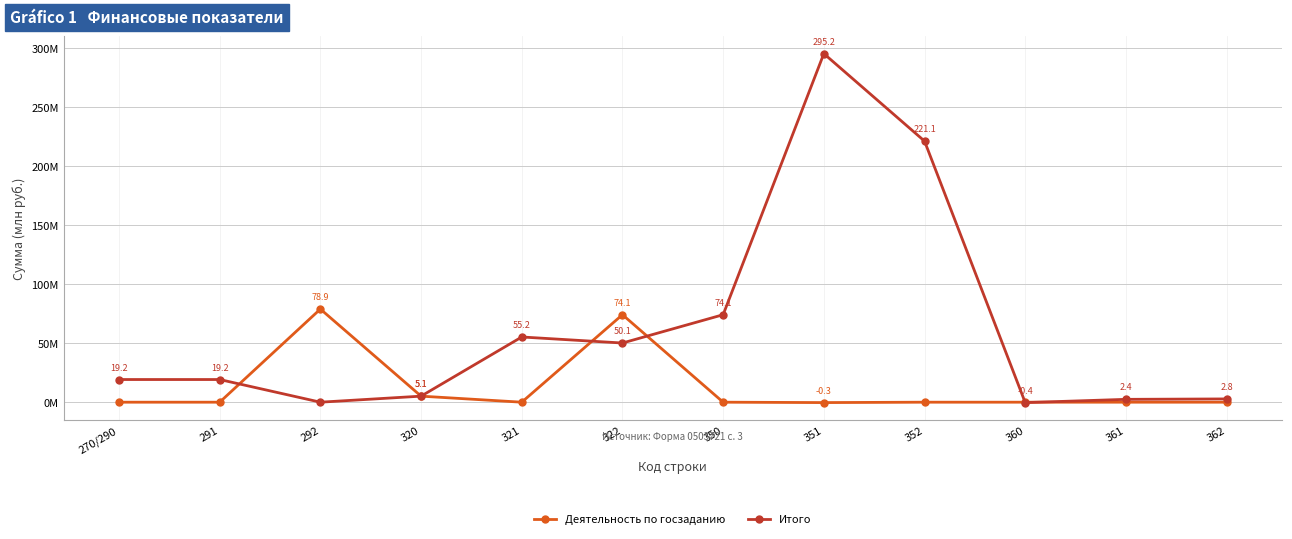

Is the value of Деятельность по госзаданию at 270/290 greater than the value of Итого at 322?

No